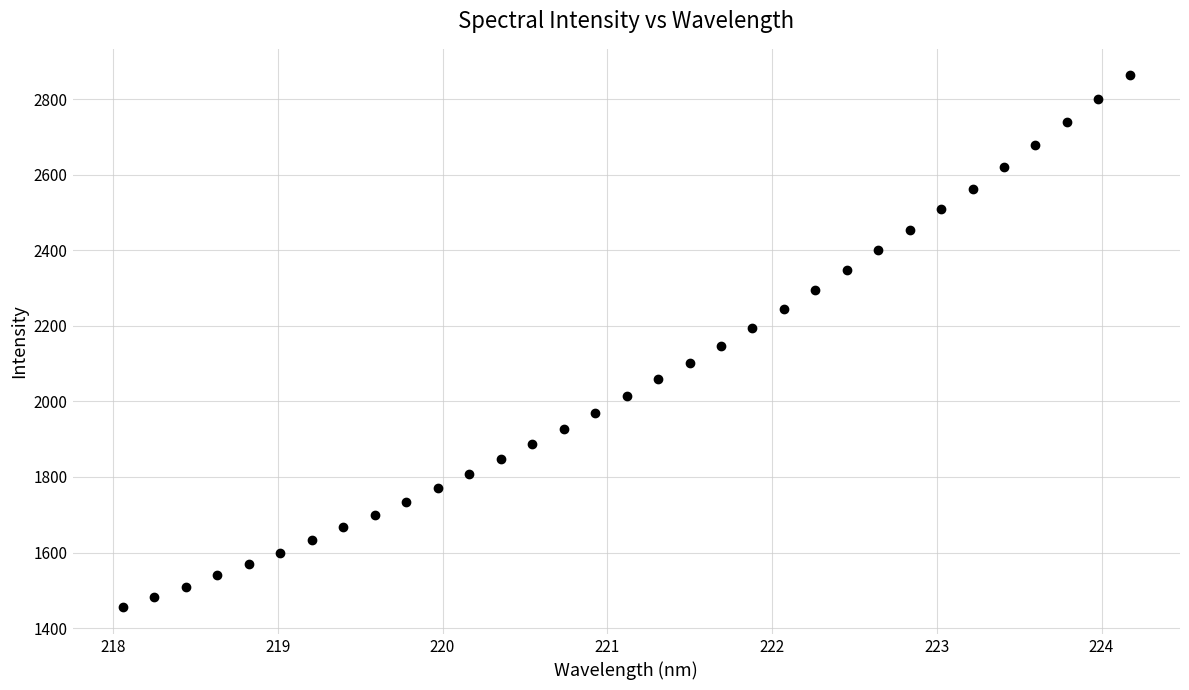

What is the range of Y values (max minus min)?

1407.3